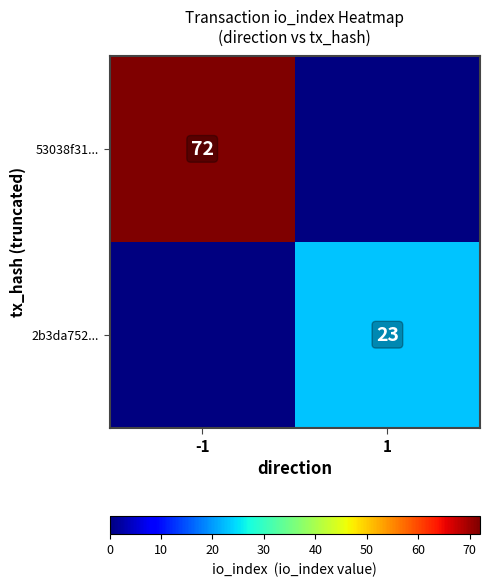

Is it true that 53038f31... equals 72 at -1?

True